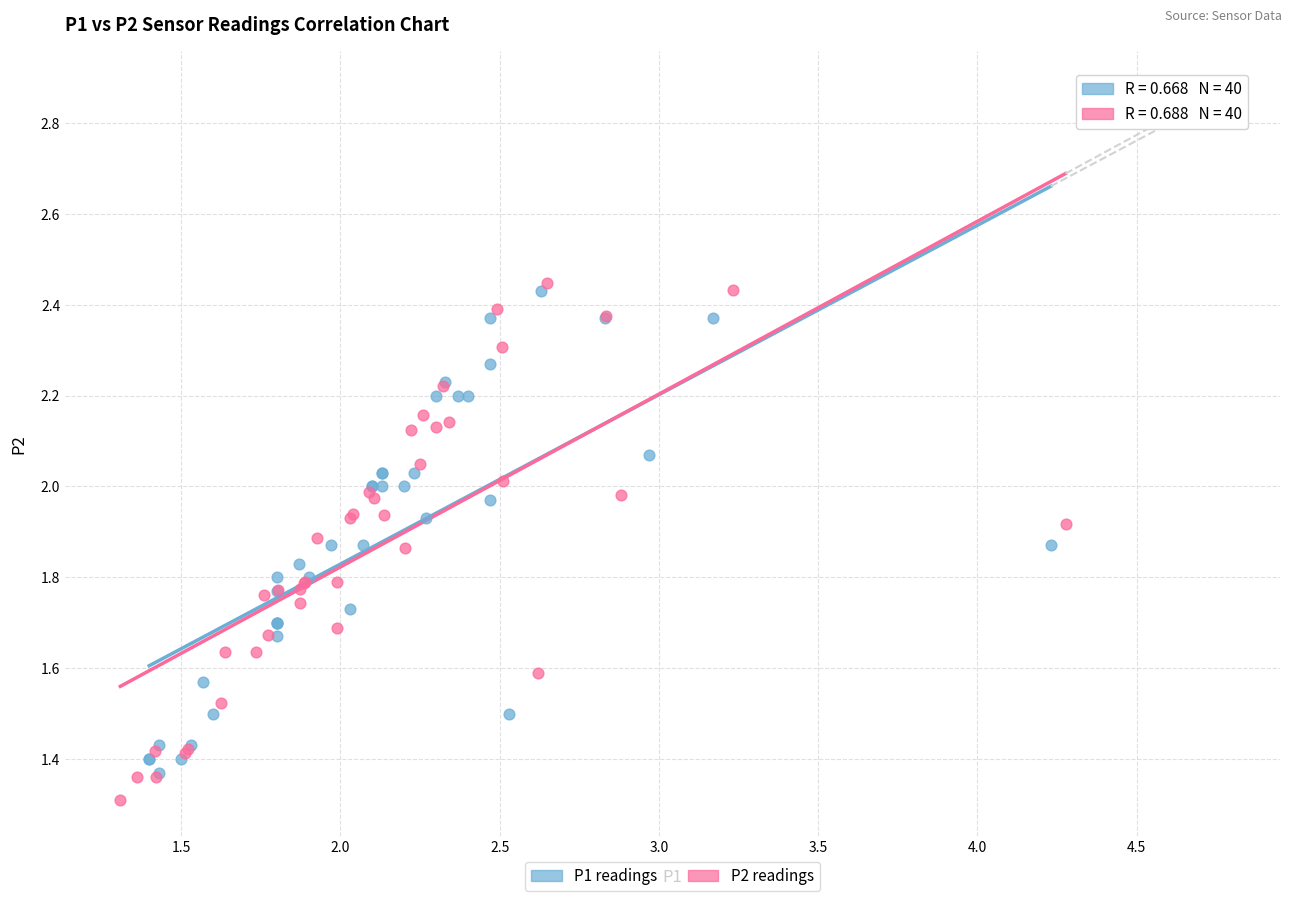

Which series has the largest Y range (max minus min)?

P2 readings